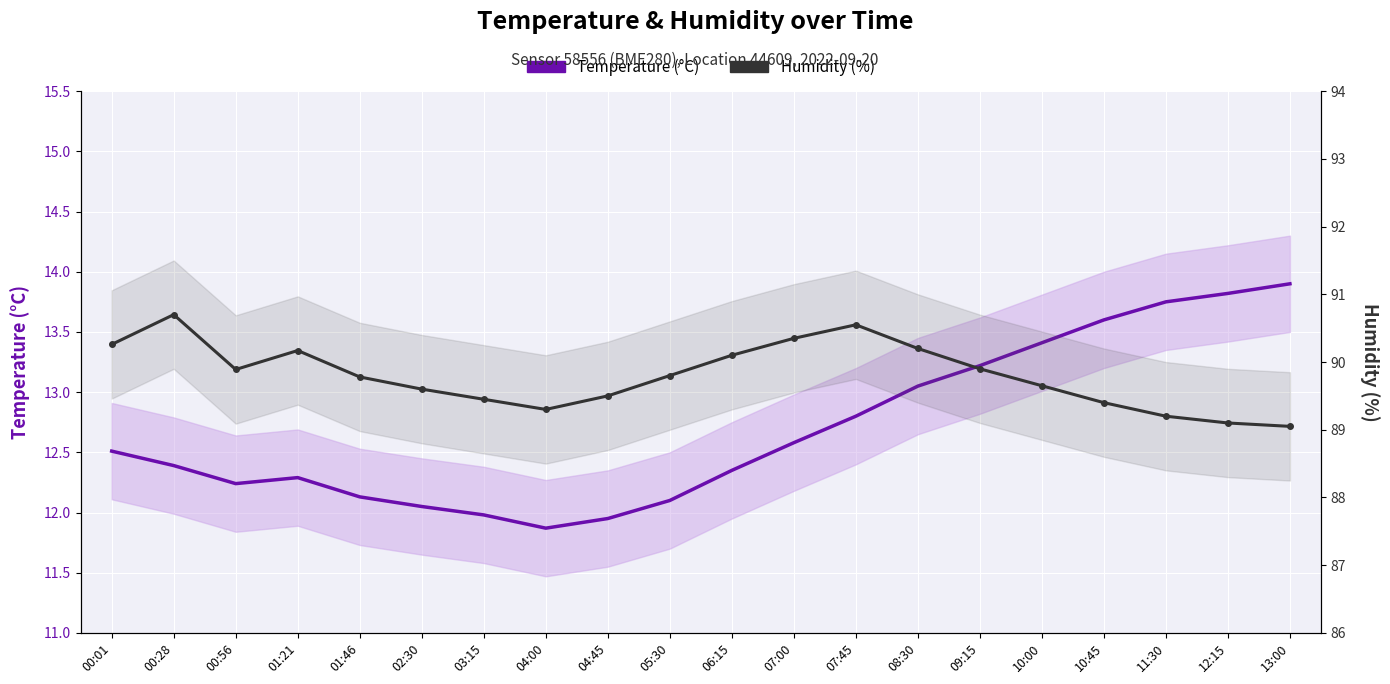

At how many categories does at least one series exceed 49?

20